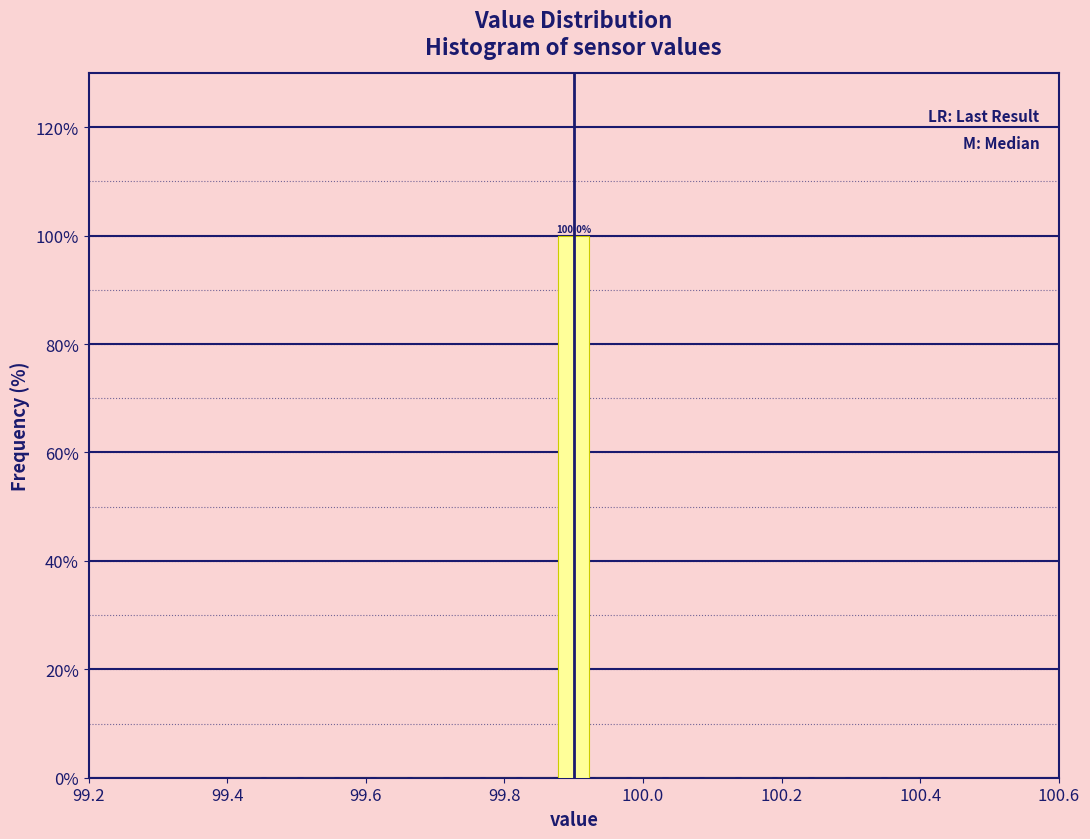

Around what value on the x-axis is the tallest bar? Give the approximate position of its centre, as read against the axis.

99.90